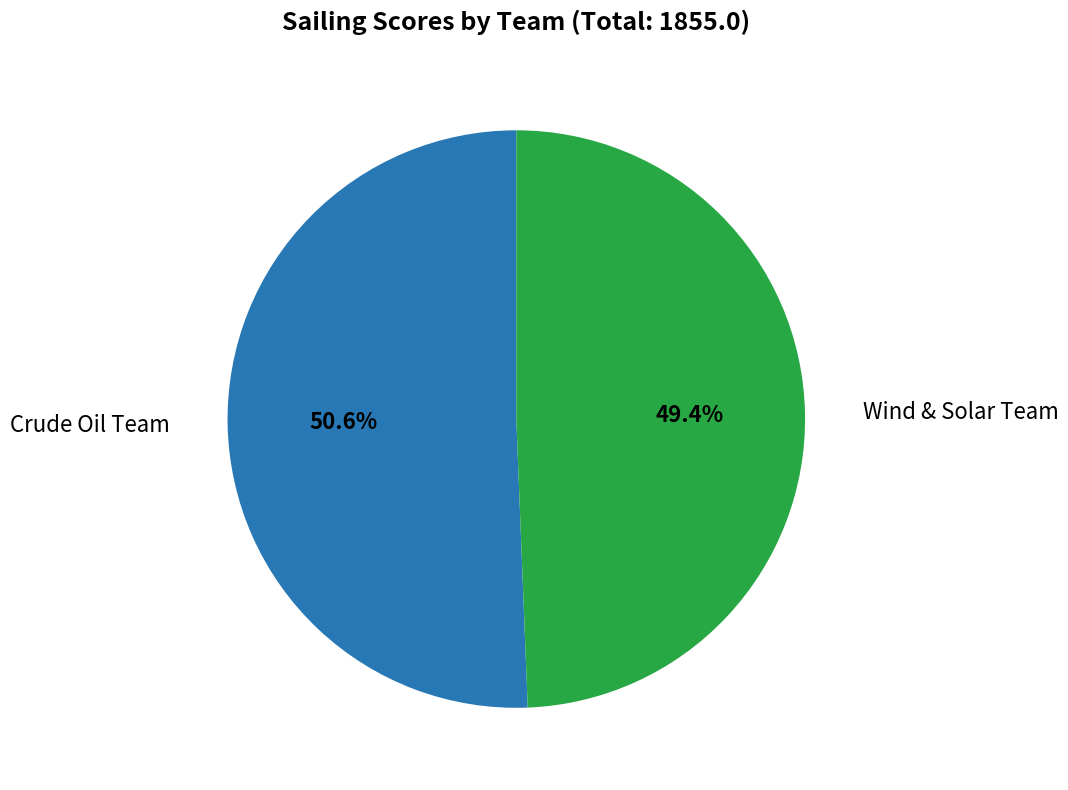

Is there a majority slice in this chart?

Yes